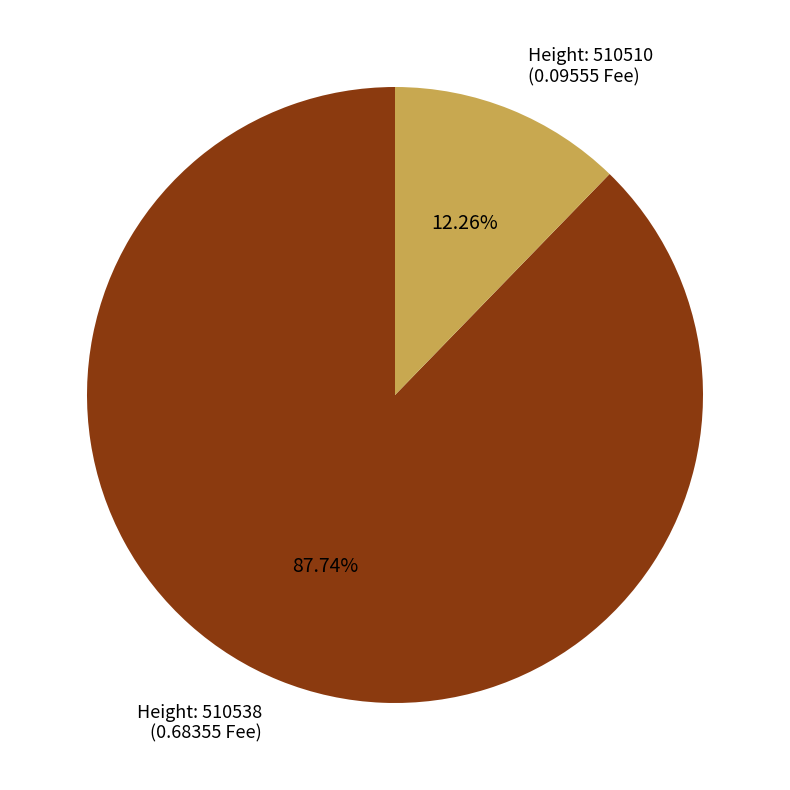

Which slice is the smallest?

Height: 510510 (0.09555 Fee)